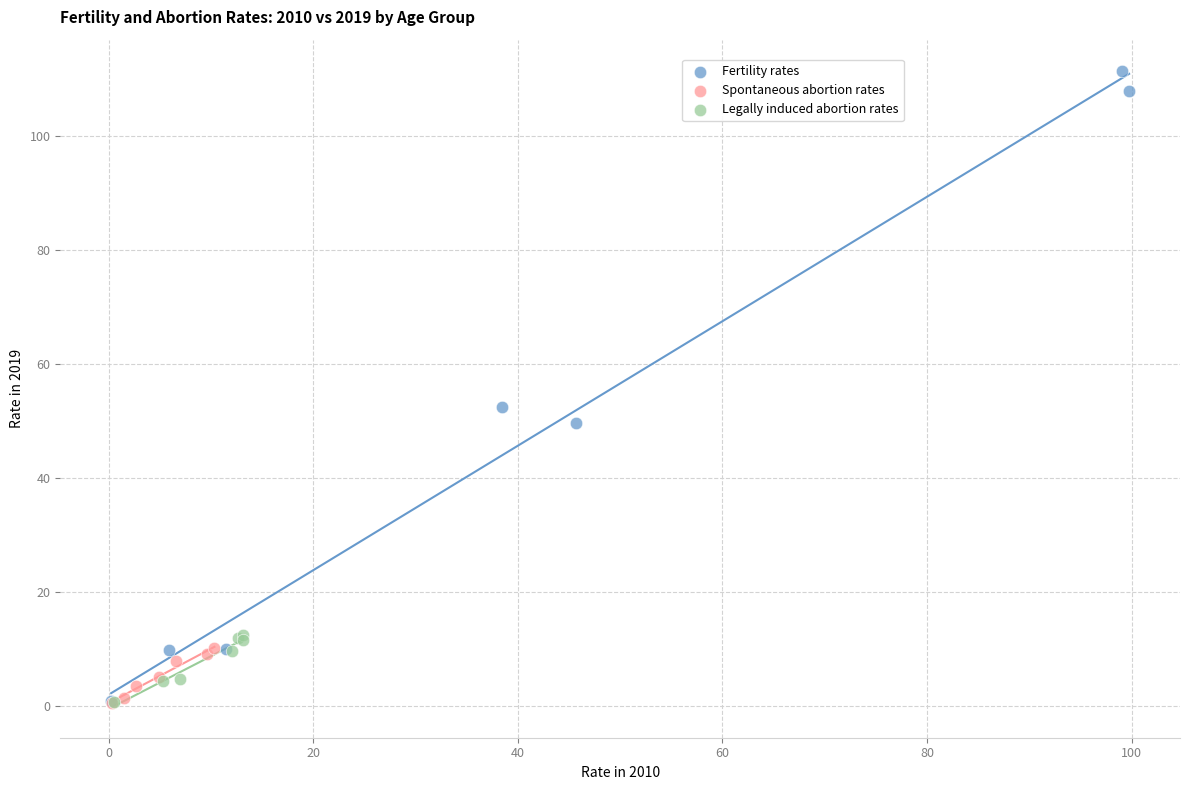

Which series has the widest spread of Y values?

Fertility rates